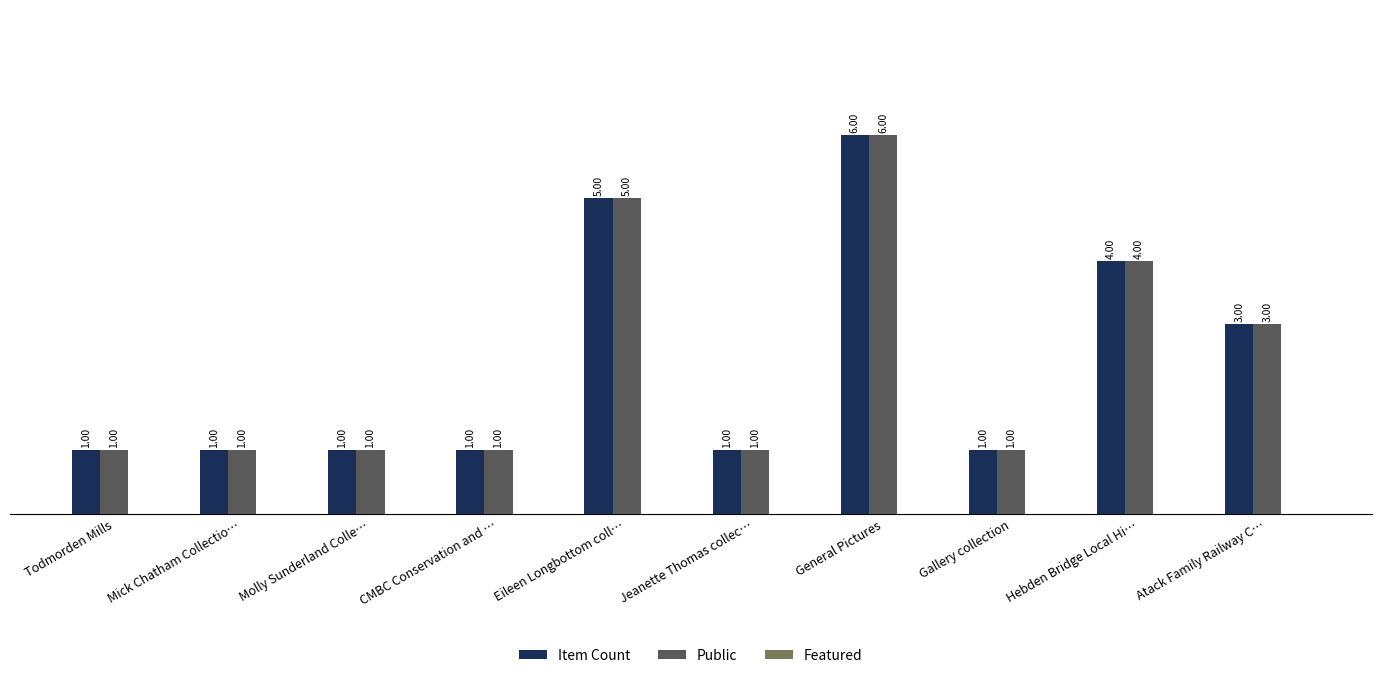

Is the value of Public at Eileen Longbottom coll… greater than the value of Item Count at CMBC Conservation and …?

Yes